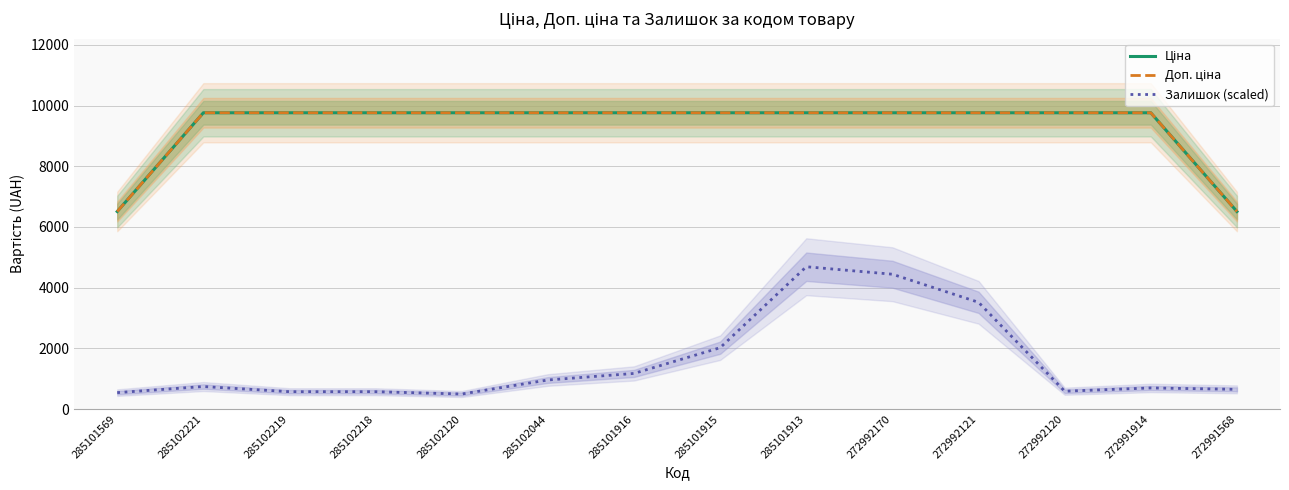

How many series are shown in this chart?

3